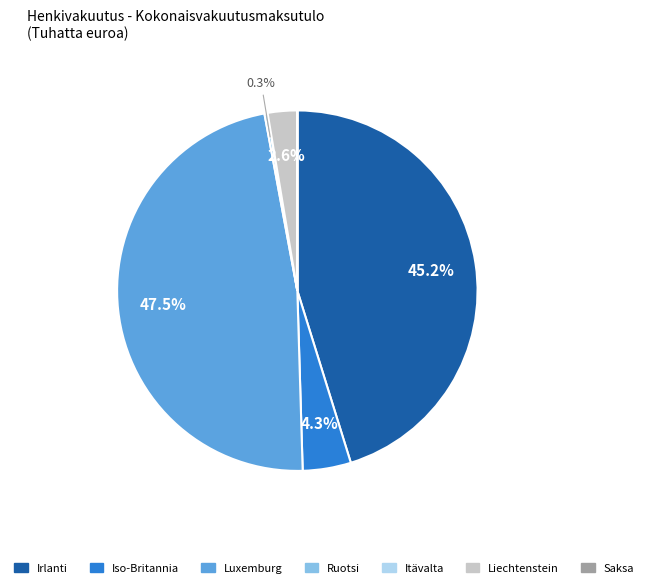

Does any single category account for the majority?

No